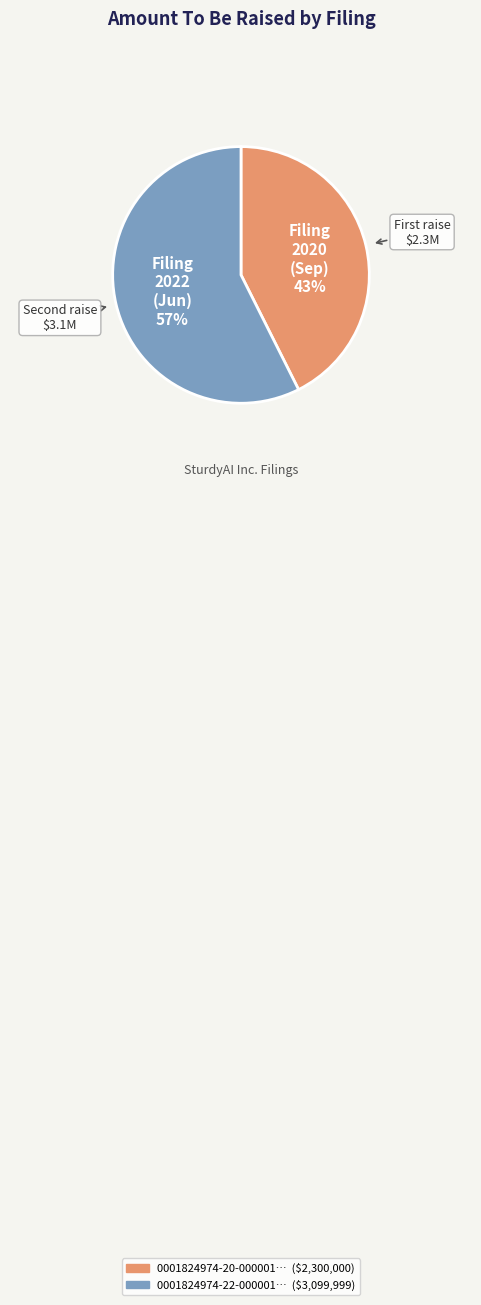

Is there a majority slice in this chart?

Yes